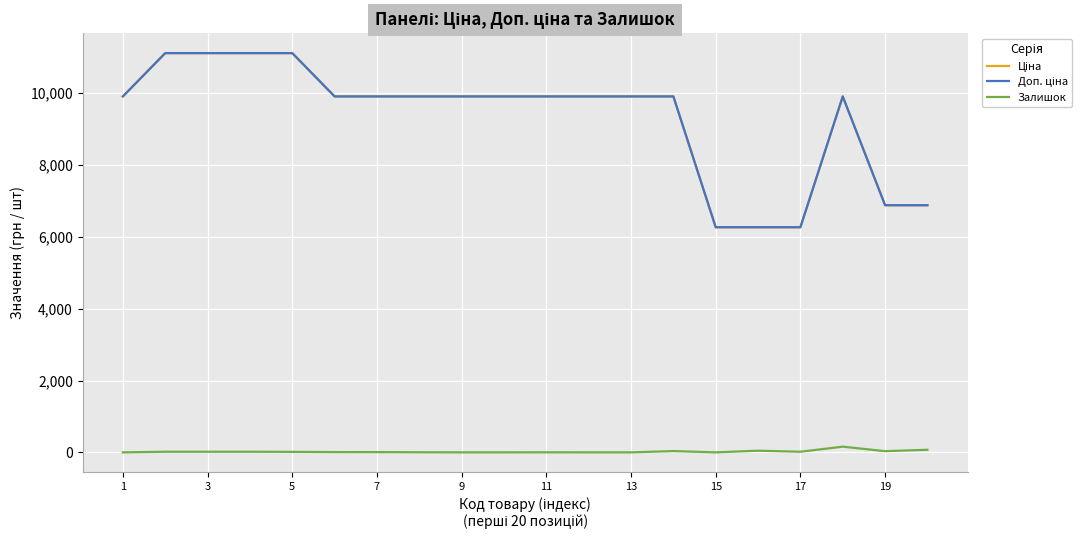

Which series has the widest spread of values?

Ціна